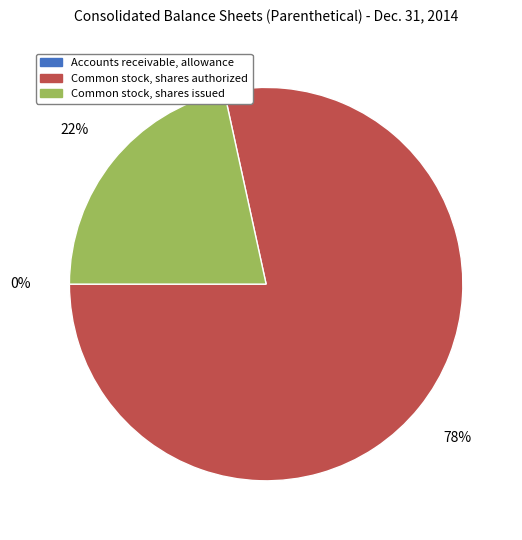

The Common stock, shares authorized slice represents 69% of the pie. True or false?

False